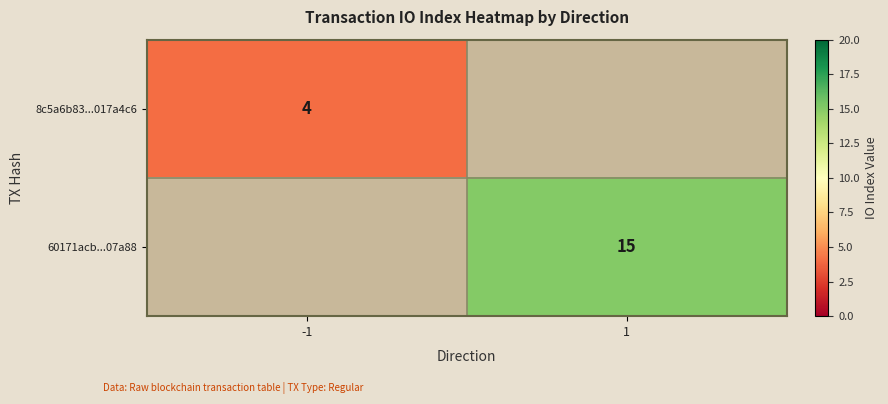

Is it true that 8c5a6b83...017a4c6 equals 1 at -1?

False